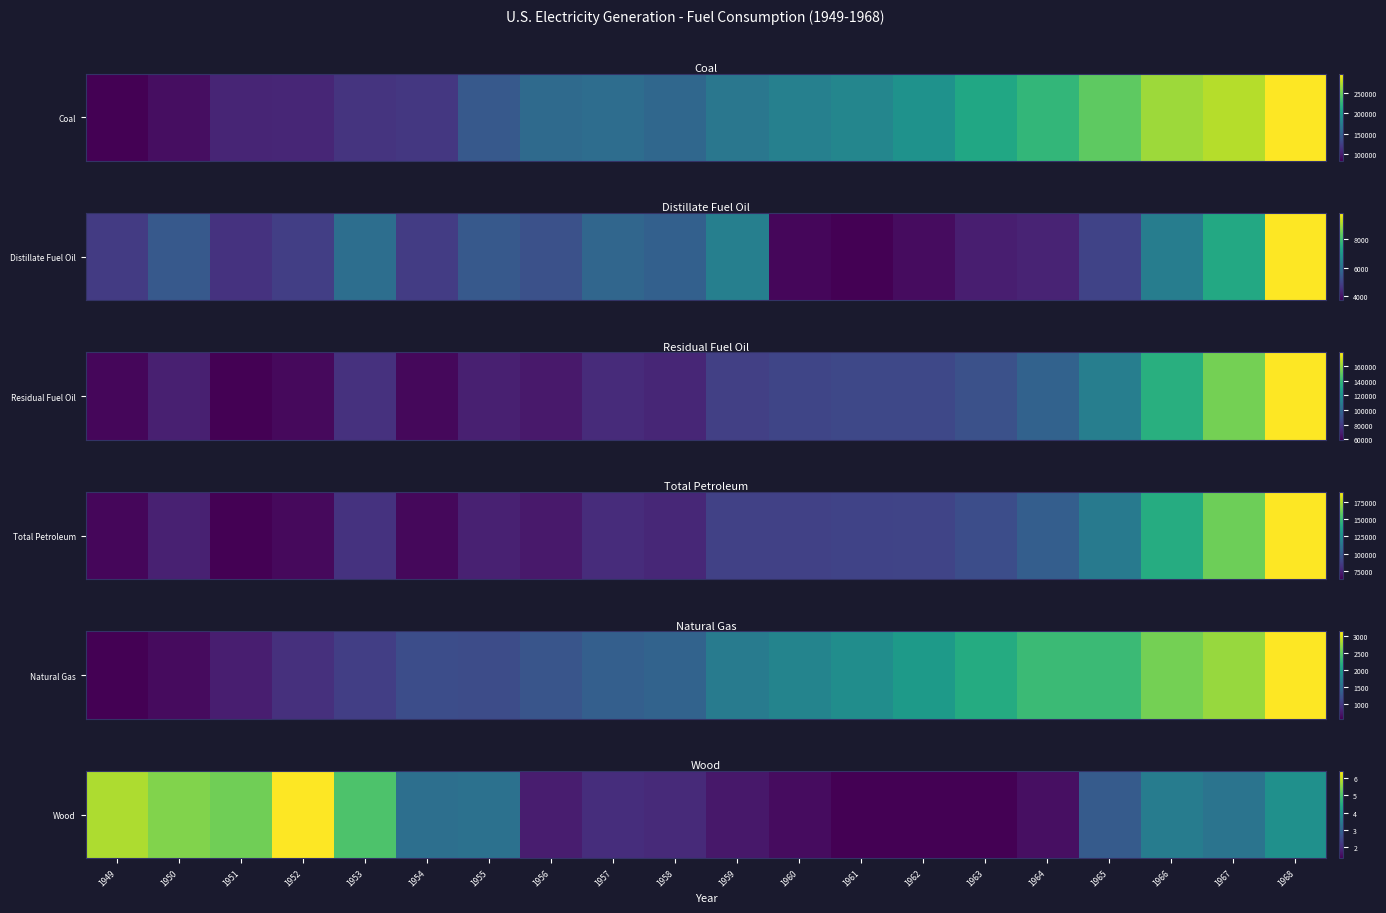

What is the smallest value displayed?

1.3